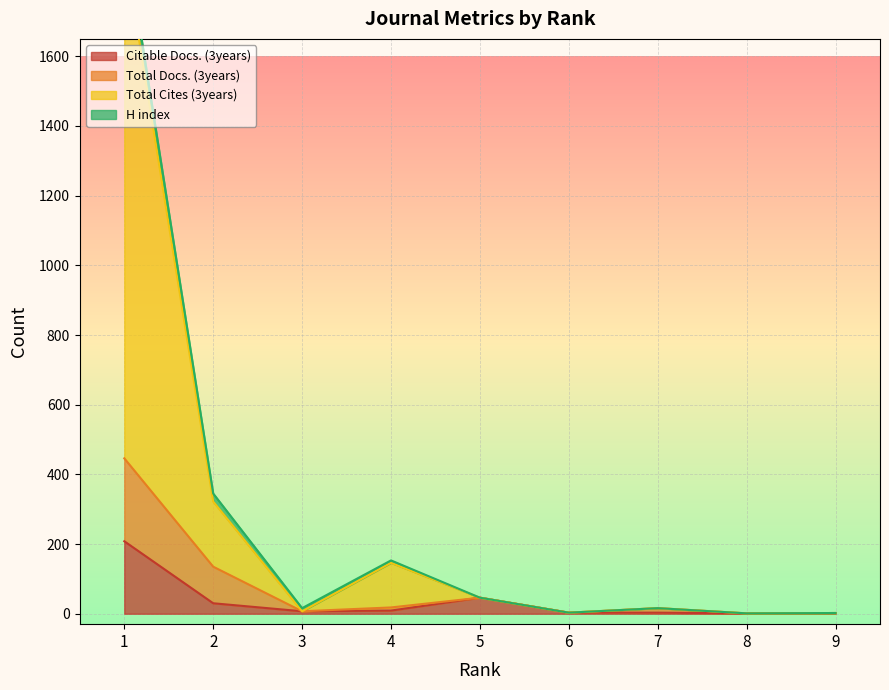

The value of Total Cites (3years) at 1 is 1147. True or false?

False